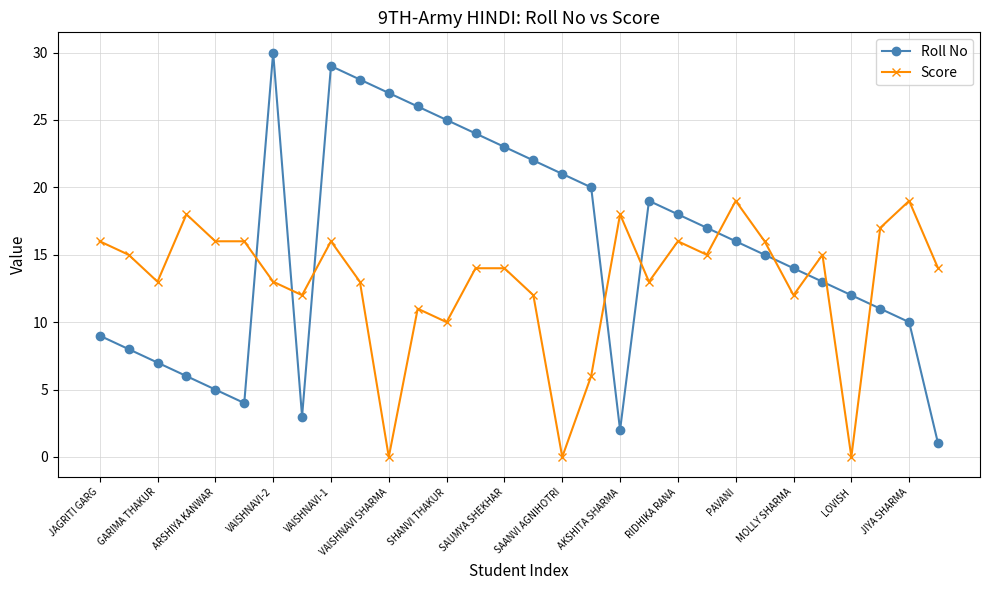

Which series has the largest range (max minus min)?

Roll No